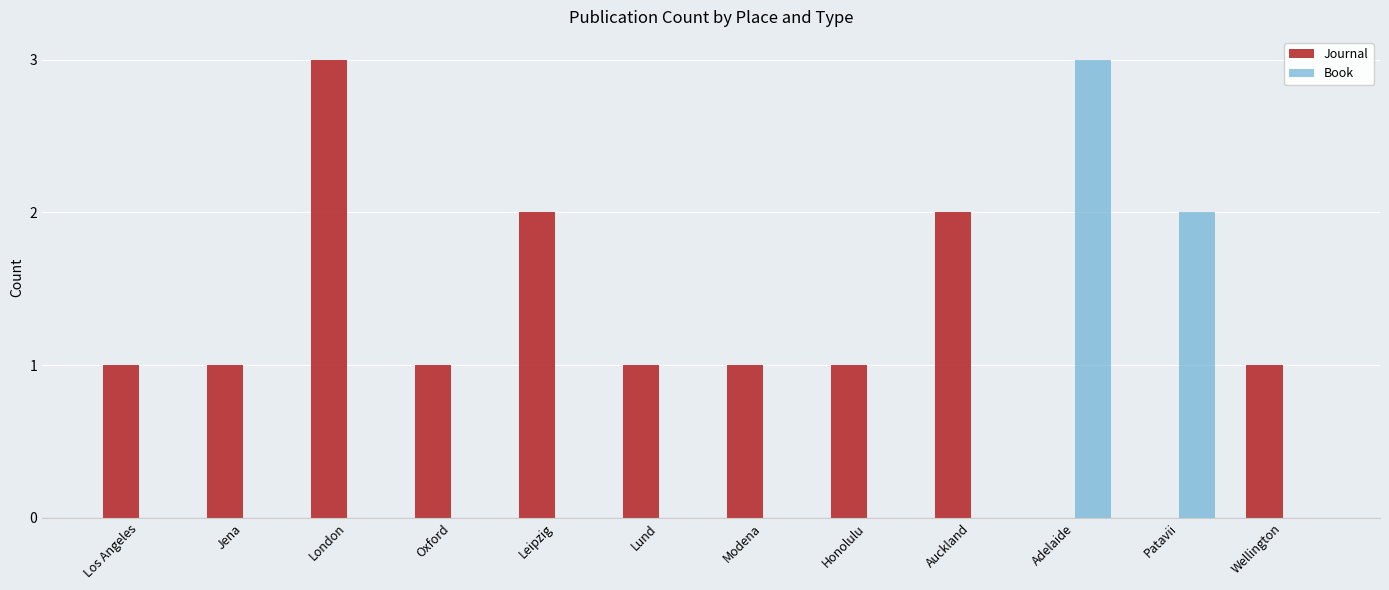

Reading left to right, transcribe all the data shown in this chart.

Journal: 1	1	3	1	2	1	1	1	2	0	0	1
Book: 0	0	0	0	0	0	0	0	0	3	2	0